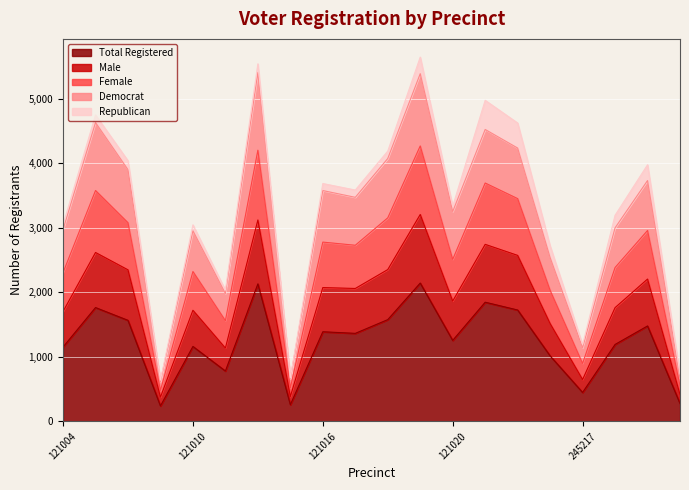

In Male, how many points are lower than both neighbors (excluding endpoints)?

6